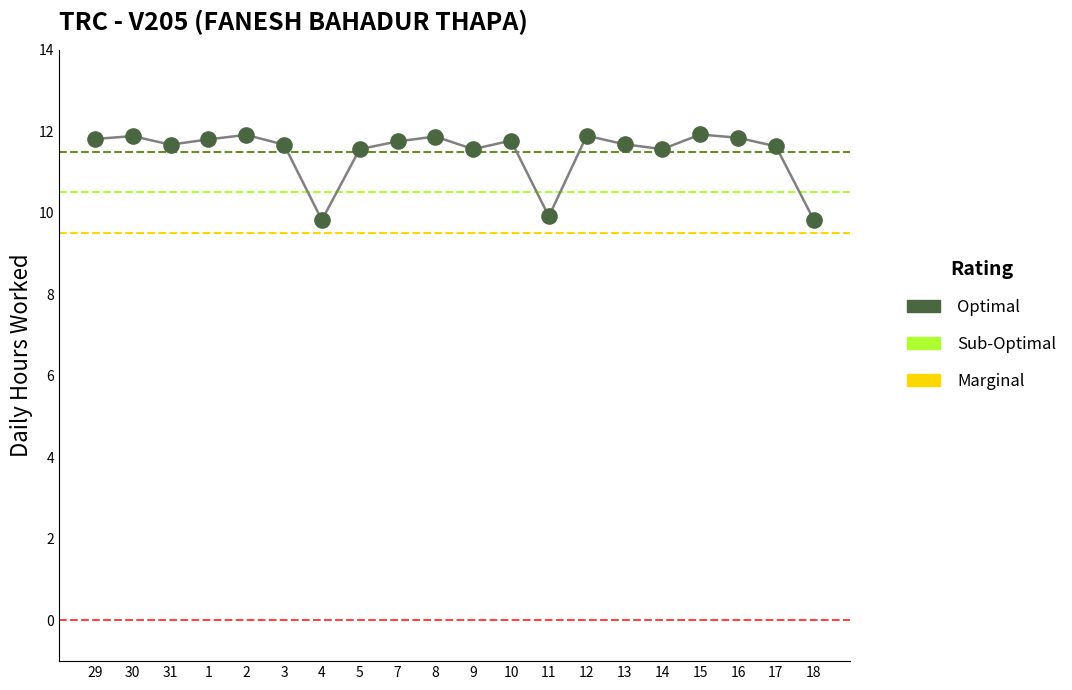

What is the range of Y values (max minus min)?

2.1